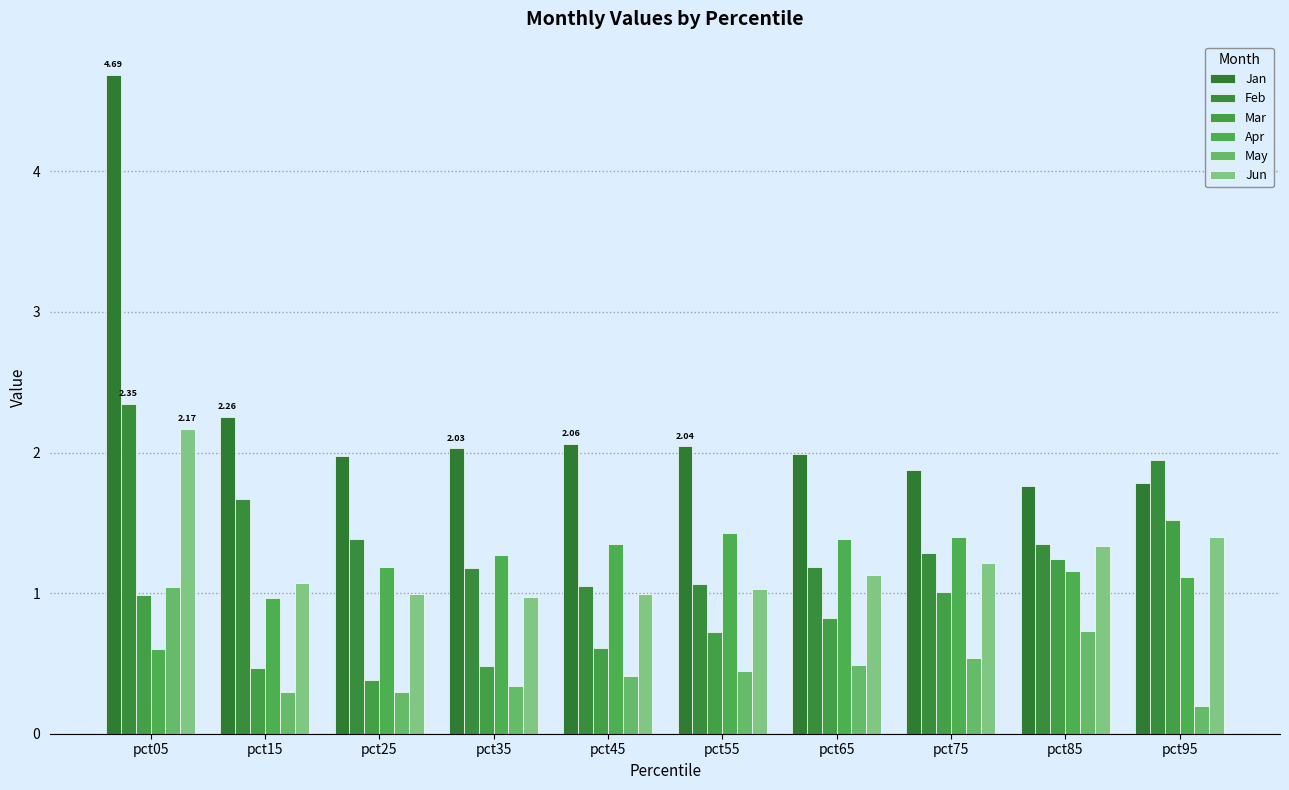

What is the maximum value for Feb?

2.3